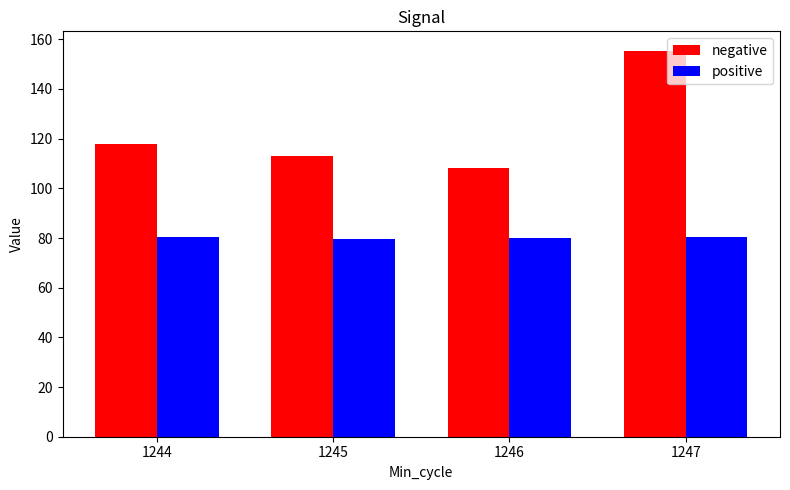

At 1244, list the series in order from largest to smallest.

negative, positive